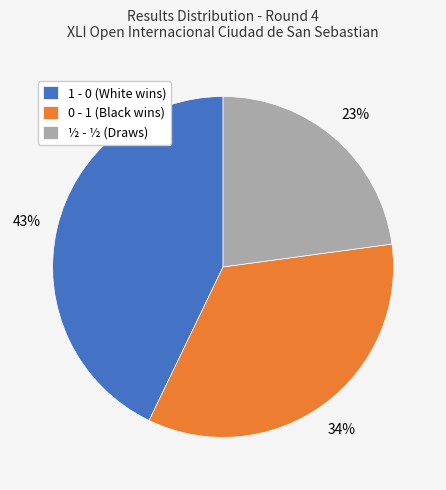

Do ½ - ½ (Draws) and 1 - 0 (White wins) together represent more than half of the pie?

Yes